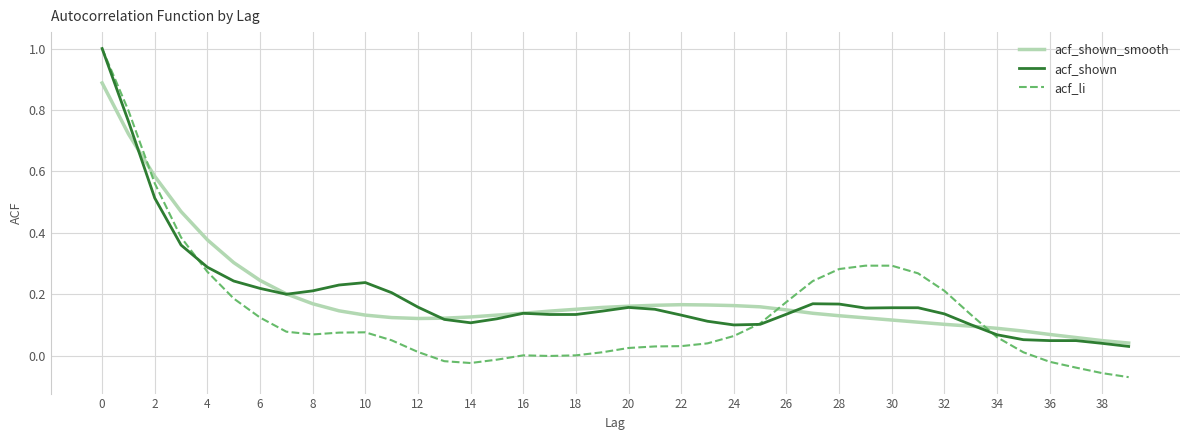

What is the maximum value for acf_shown?

1.0